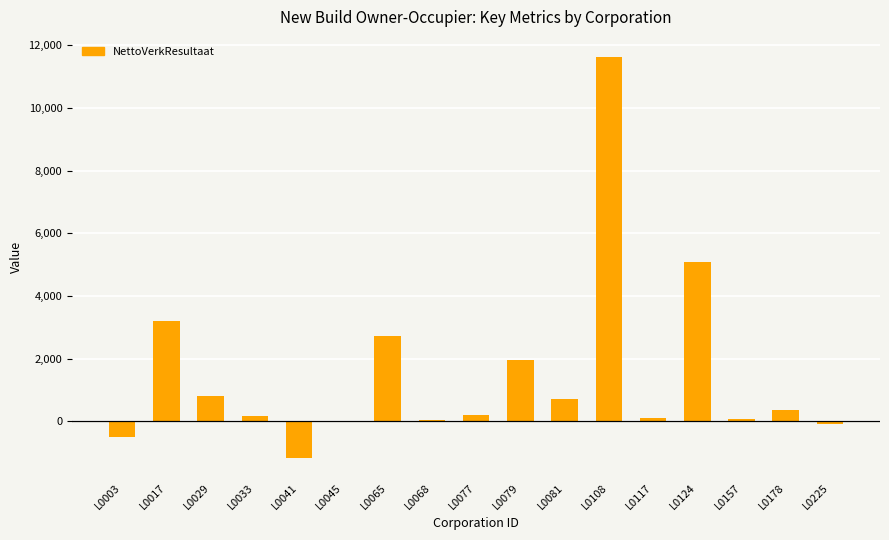

What is the sum of all values?

25229